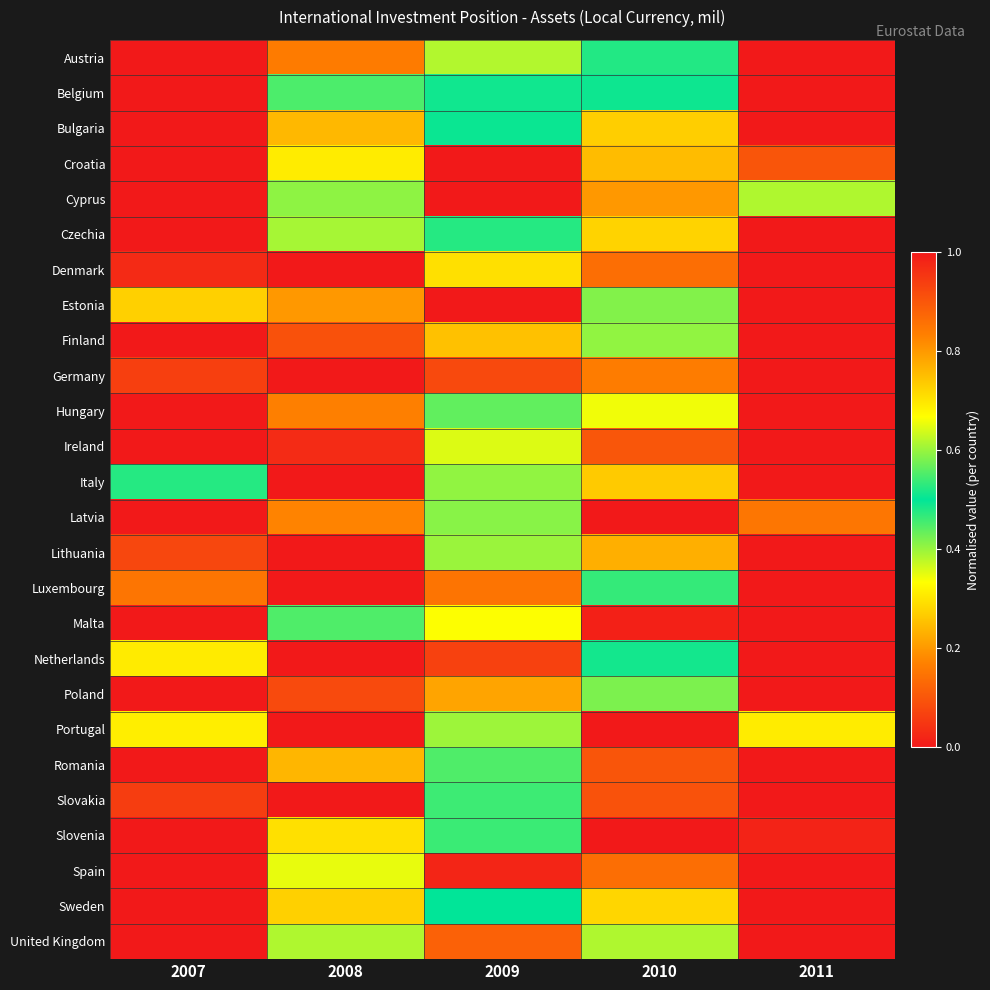

Between 2007 and 2008, which series saw the biggest shift?

Slovenia